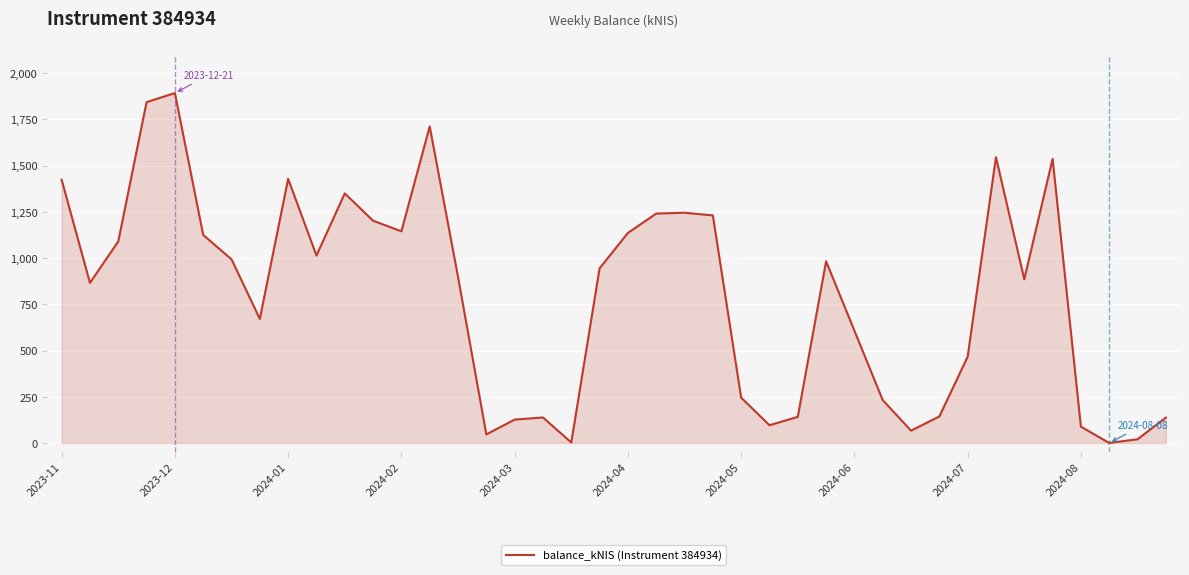

What is the difference between the maximum and minimum values?

1892.7